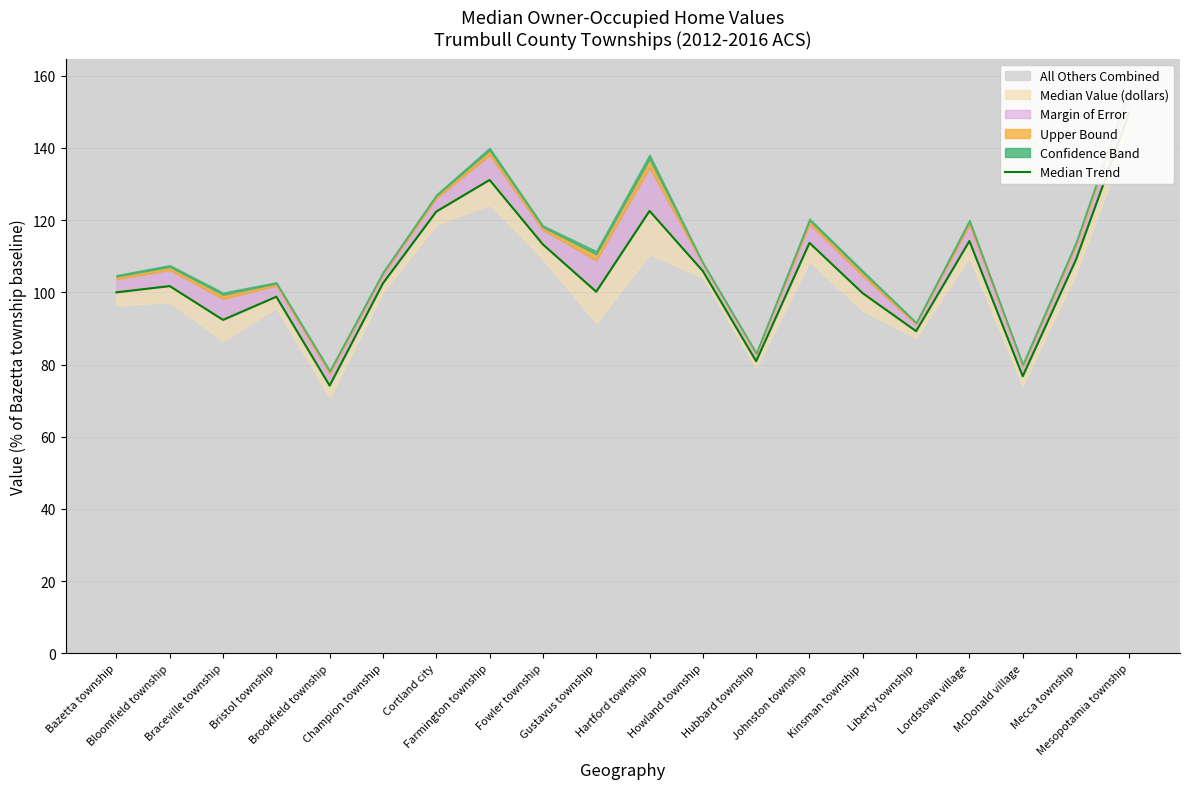

What is the minimum value shown in the chart?

74.2